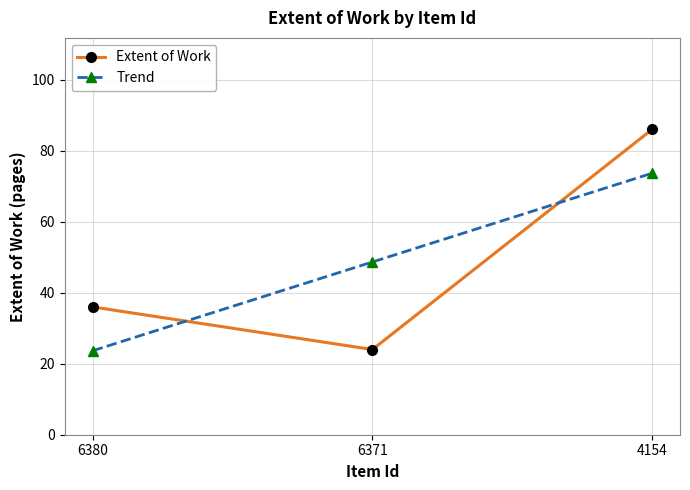

At which category is the sum across all series the highest?

4154